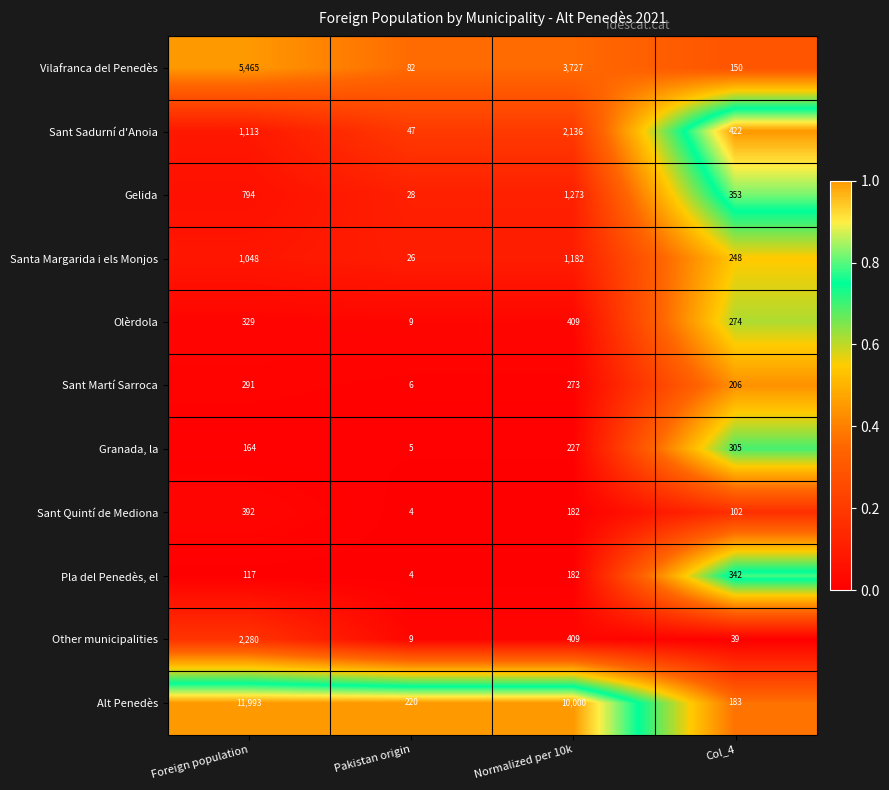

What is the sum of all Other municipalities values?

2737